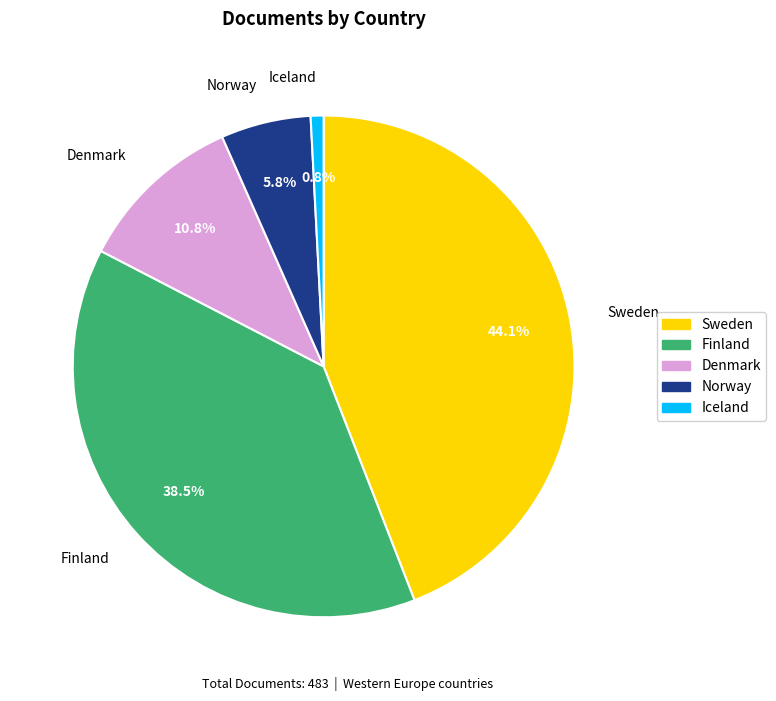

Does Sweden account for over 50% of the chart?

No